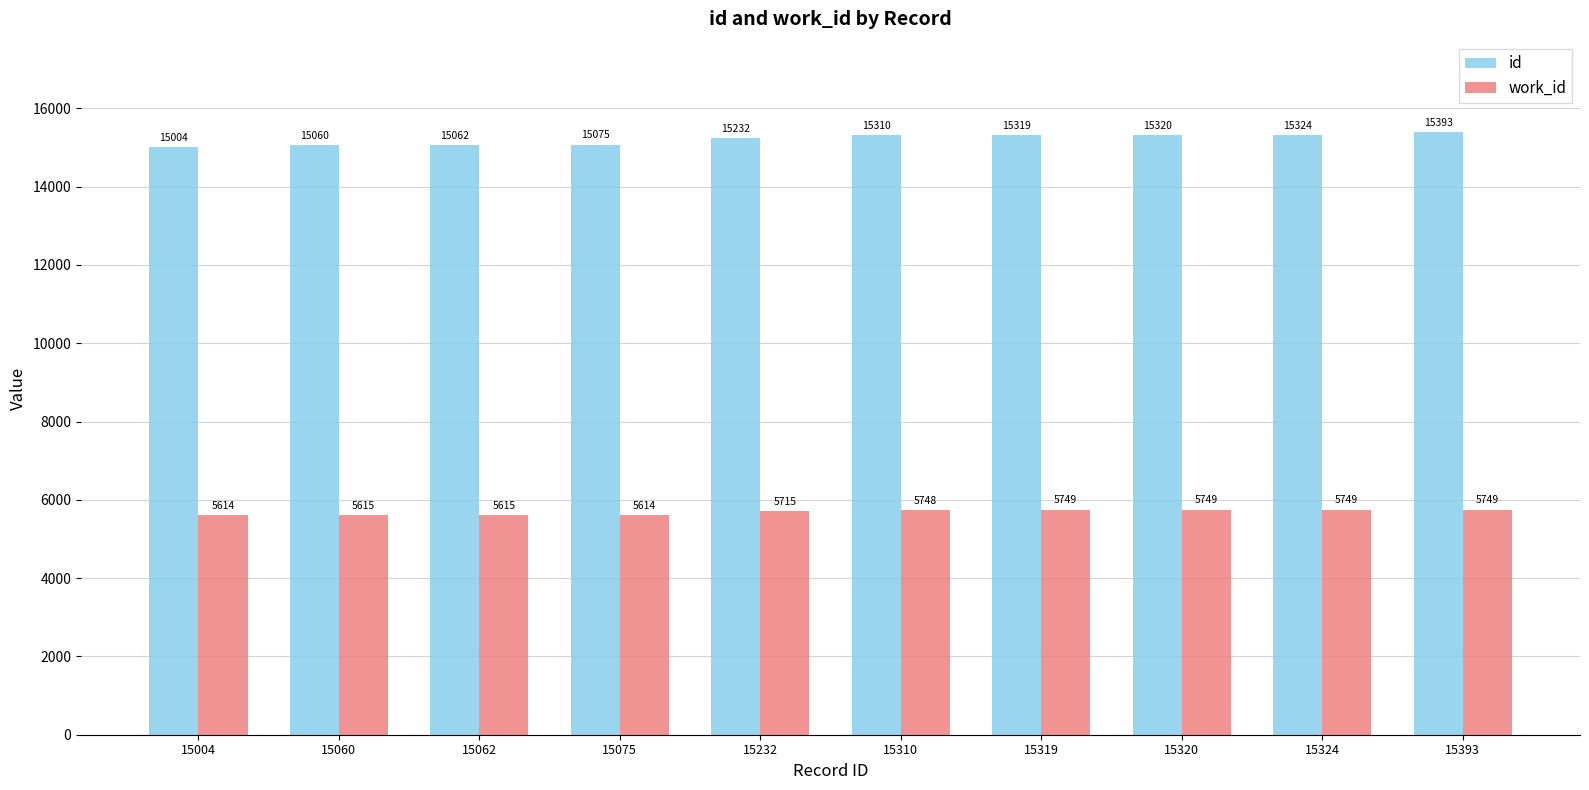

What is the sum of the id values at 15324 and 15319?

30643